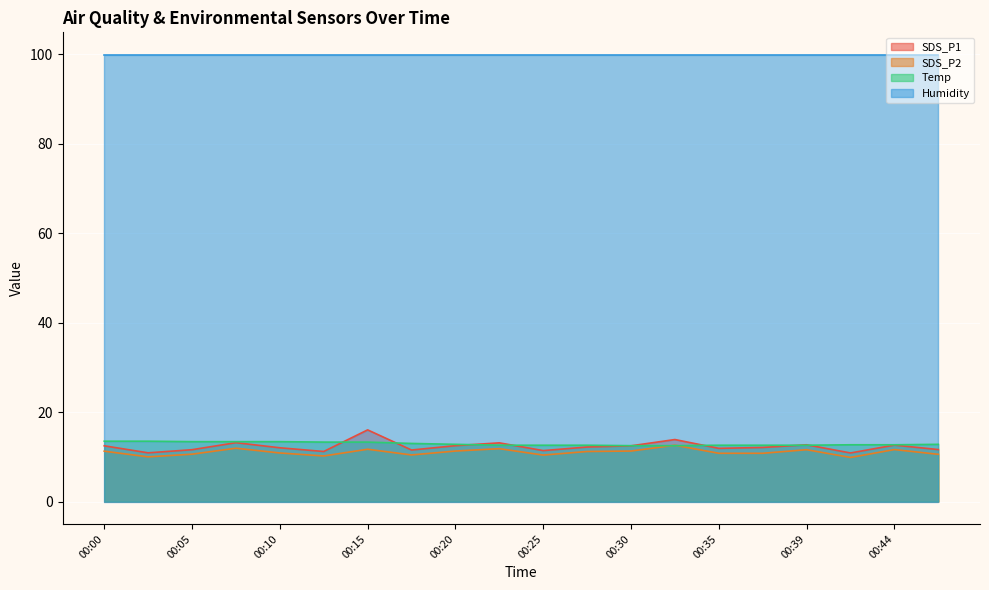

How many lines are shown in the chart?

4